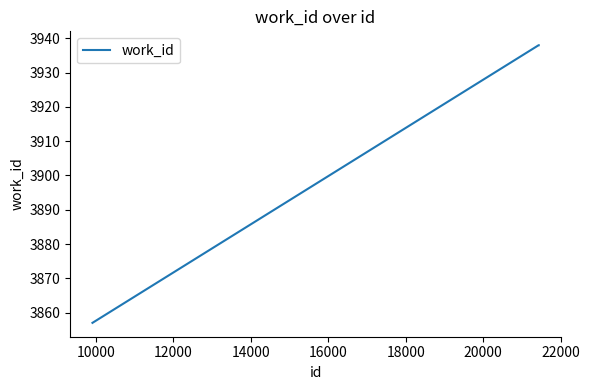

What is the difference between the second highest and minimum values?

81